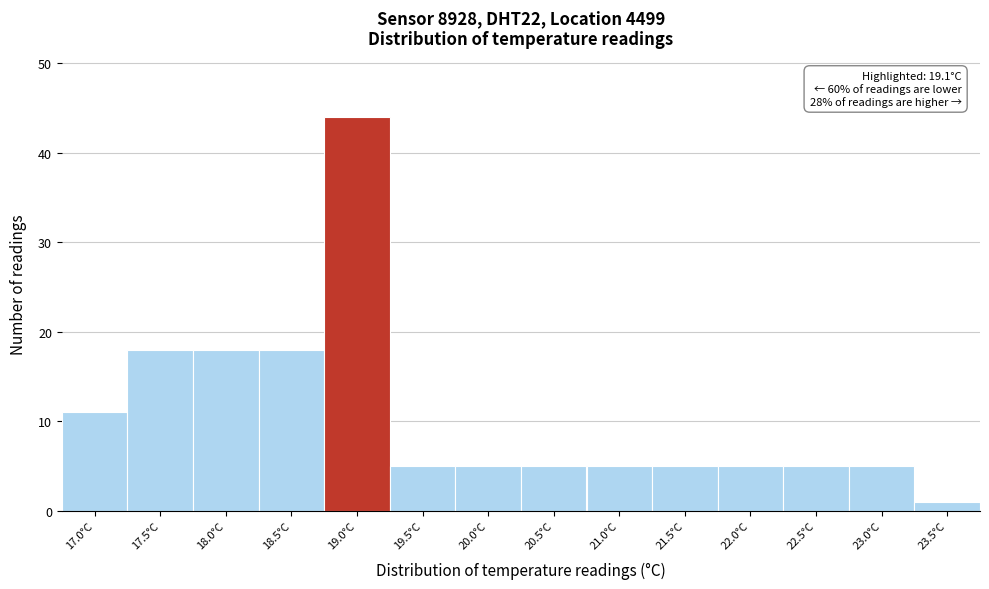

Which range on the x-axis has the tallest bar?

18.75 to 19.25